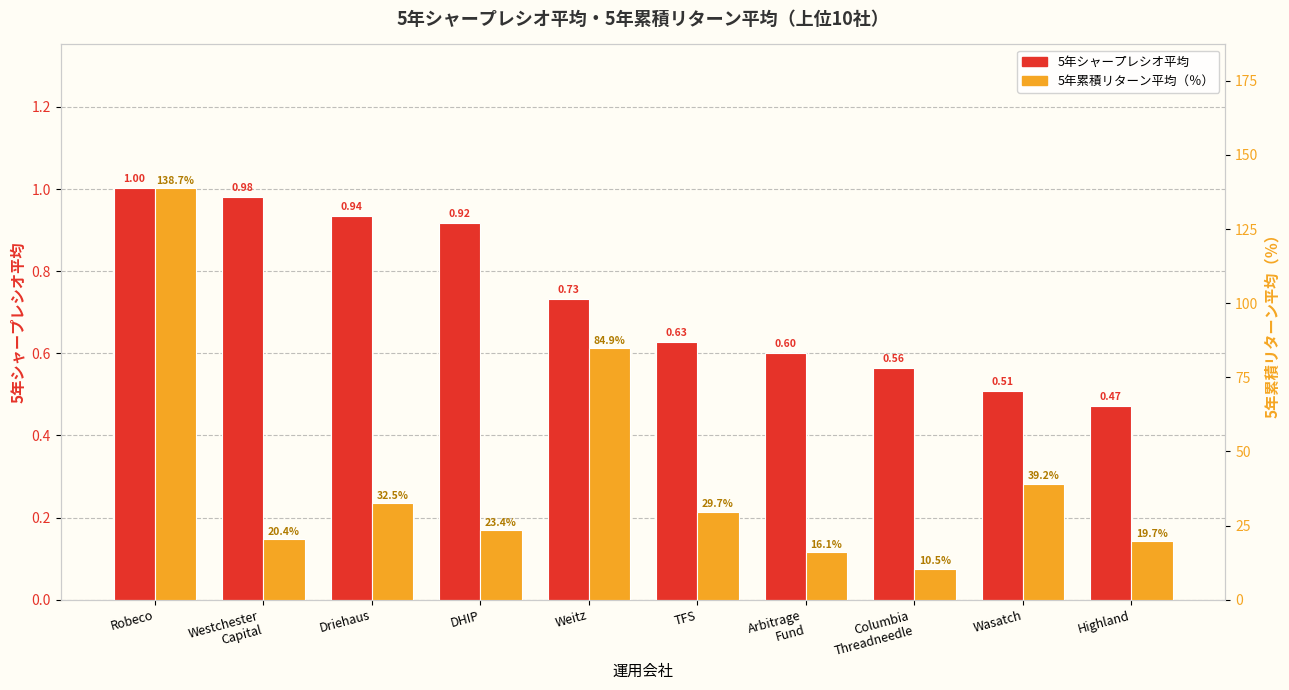

What are all the series names shown in the legend?

5年シャープレシオ平均, 5年累積リターン平均（％）